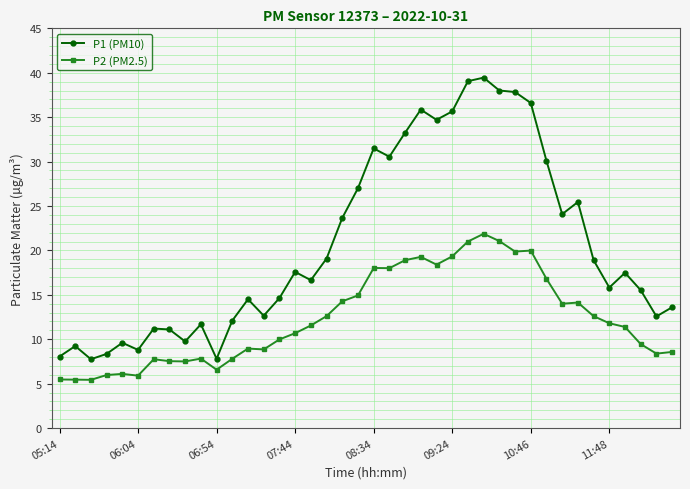

Which series has the largest range (max minus min)?

P1 (PM10)